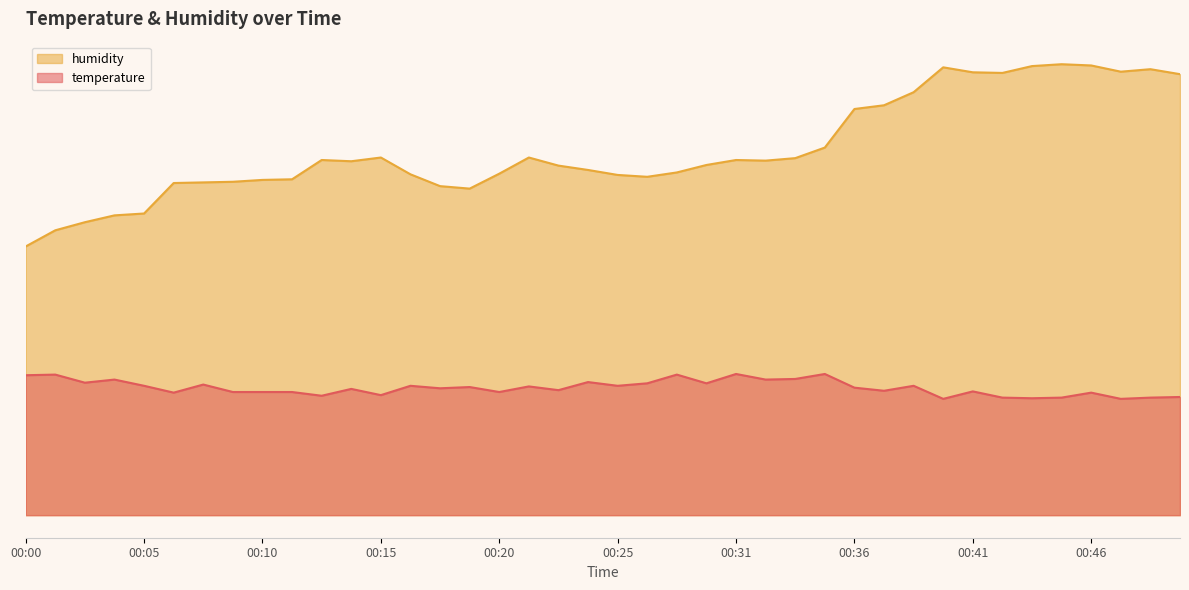

What are all the series names shown in the legend?

humidity, temperature